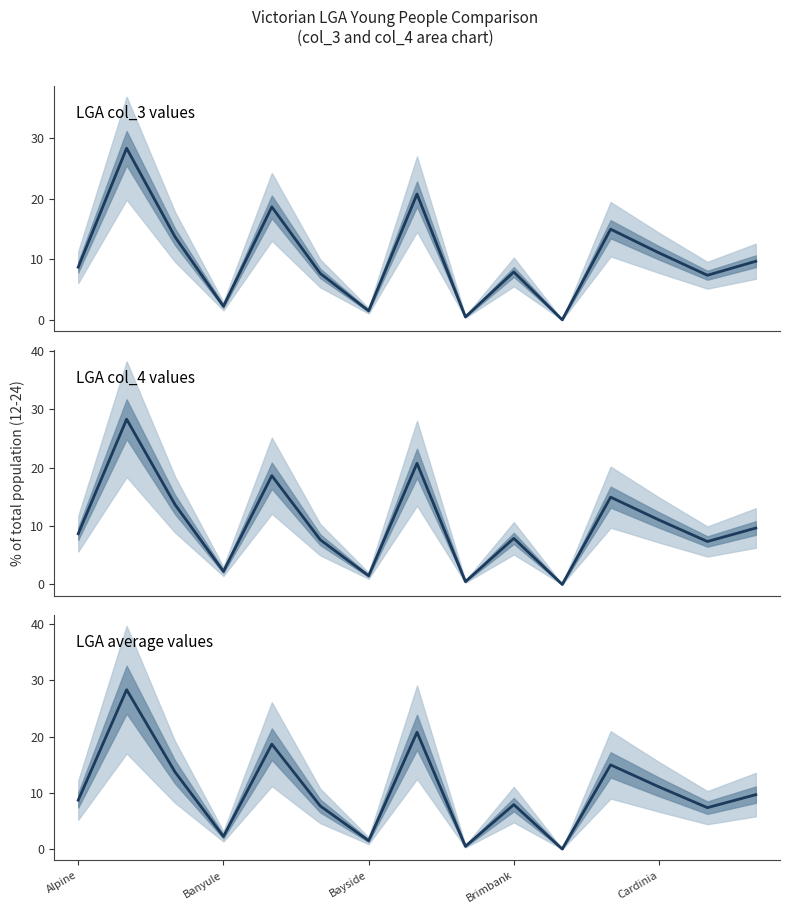

What is the difference between the LGA col_4 values values at 10 and 7?

20.8